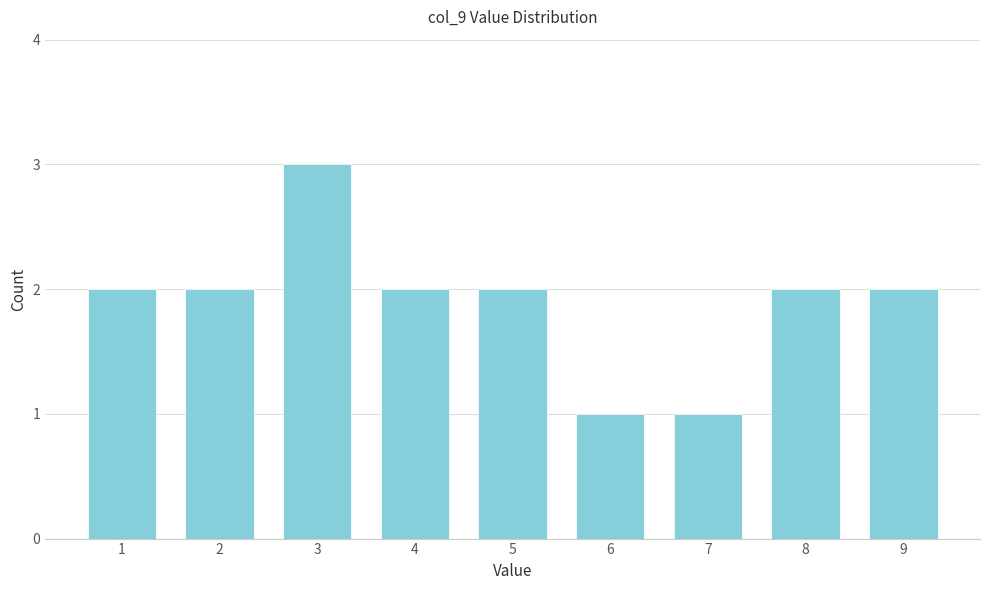

Reading left to right, list all the values displayed in this chart.

1=2	2=2	3=3	4=2	5=2	6=1	7=1	8=2	9=2